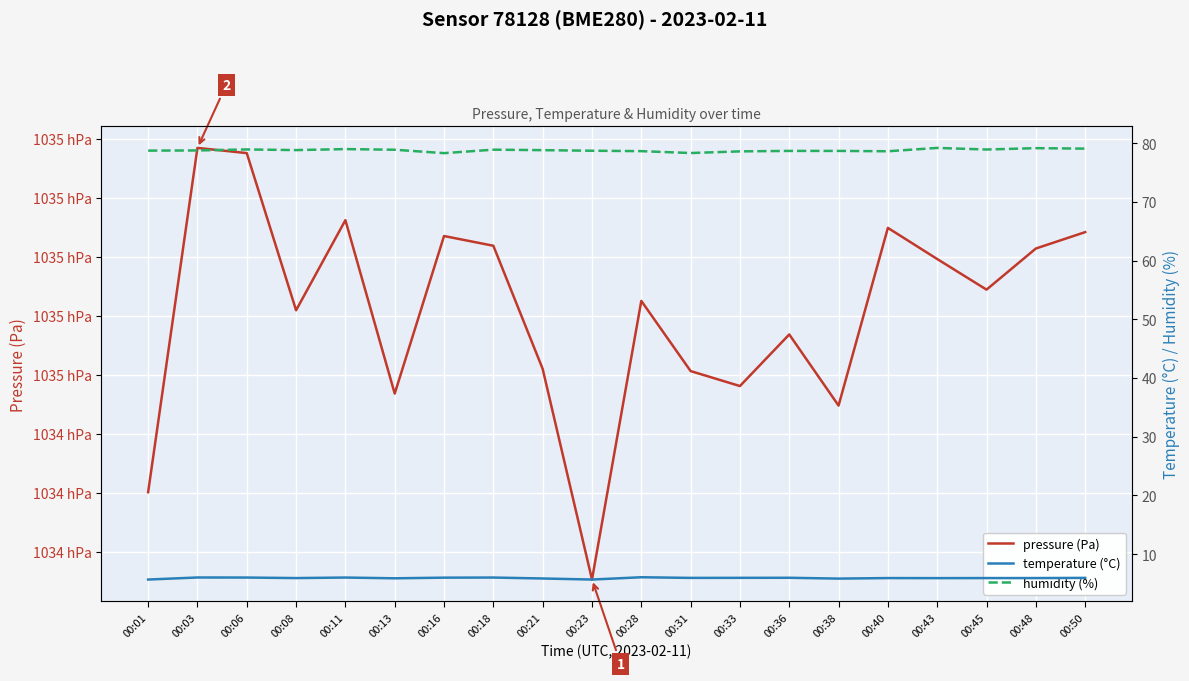

What is the difference between the maximum and minimum values in the pressure (Pa) series?

73.2